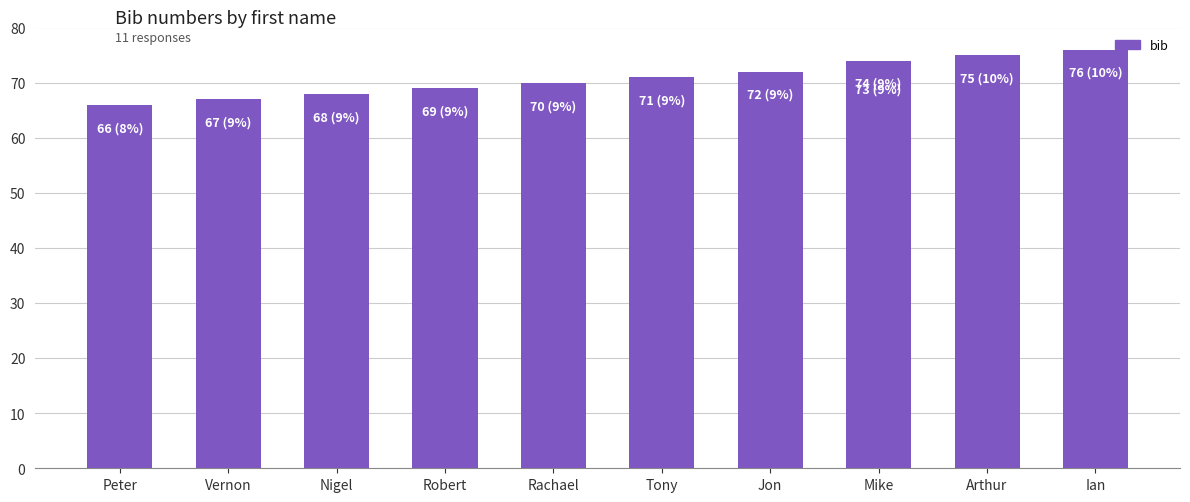

How many values exceed 71?

5